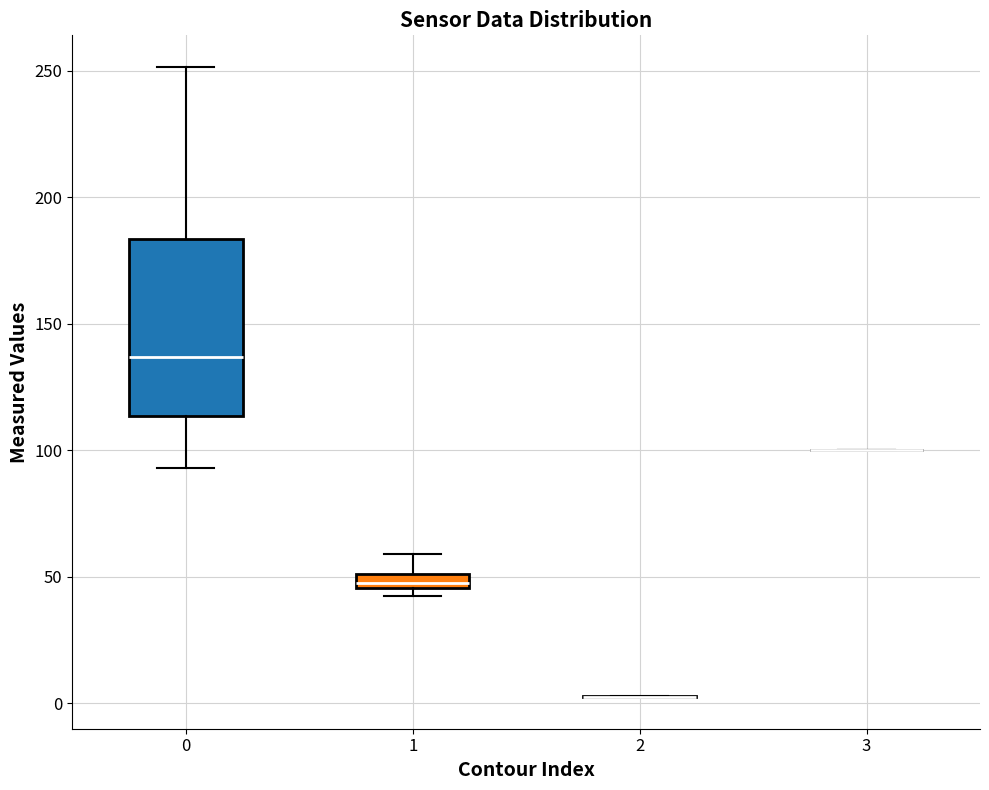

Where is the lower edge of the box at x = 1 on the y-axis? The values are not printed on the chart, so give them approximately, as read against the axis.

45